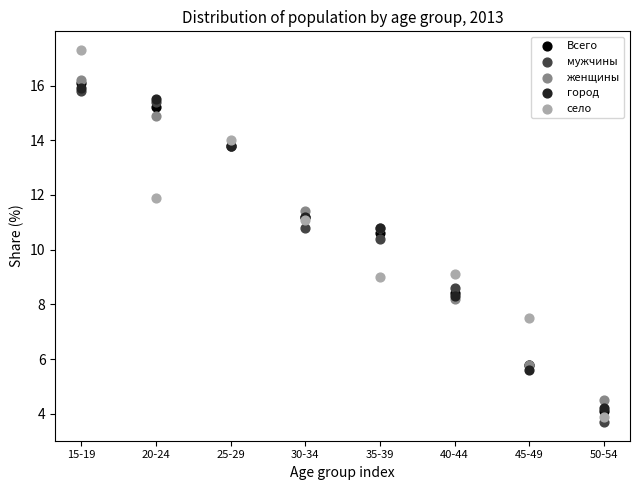

In the село series, what Y value is closest to 10?

9.1